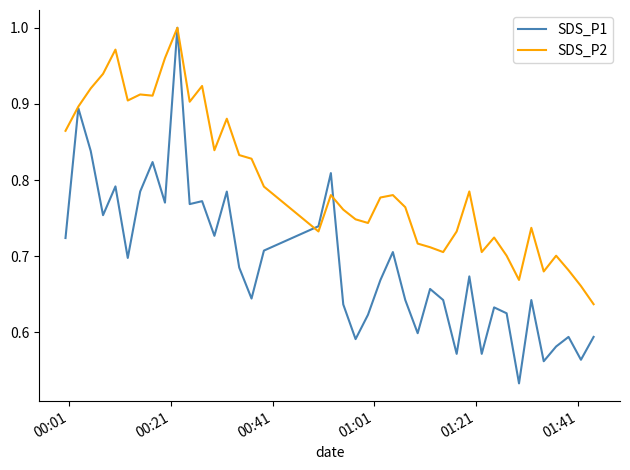

Which series has the widest spread of values?

SDS_P1